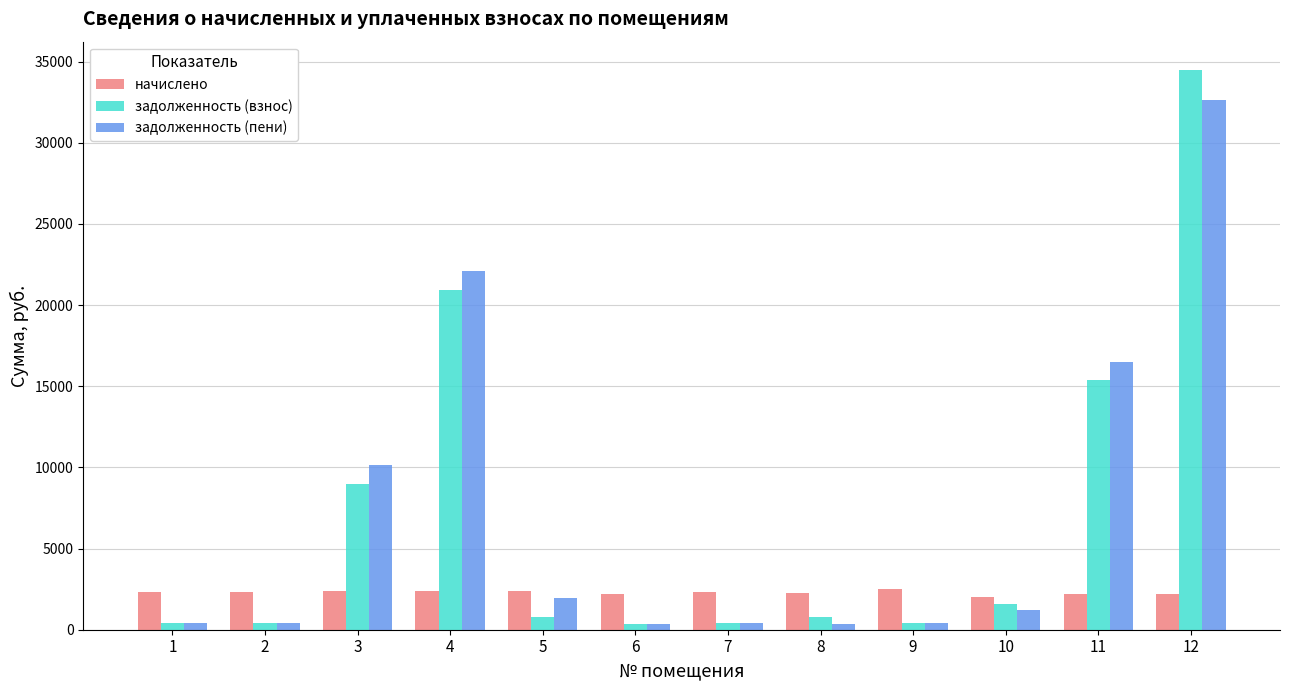

At which category is the sum across all series the highest?

12